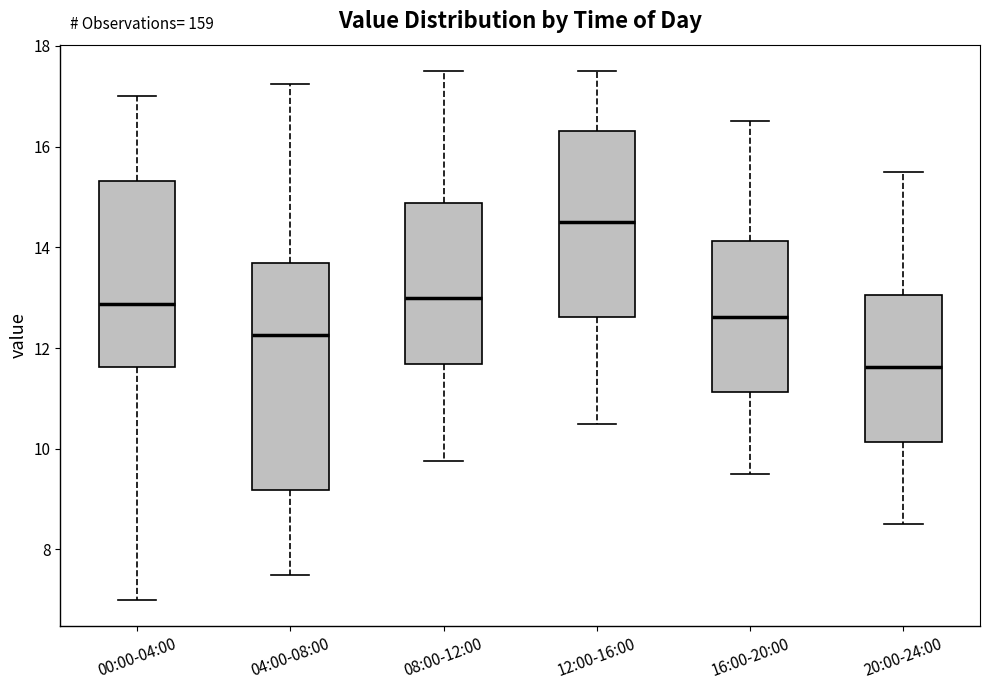

Which box is the tallest, from its lower edge to its upper edge?

04:00-08:00